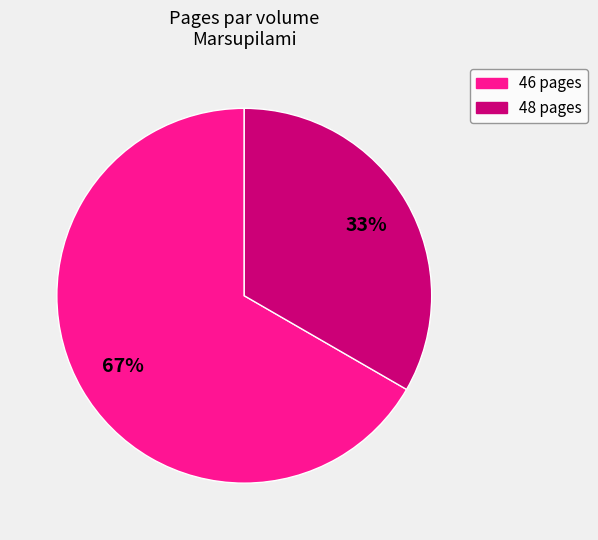

How many segments does this pie chart have?

2